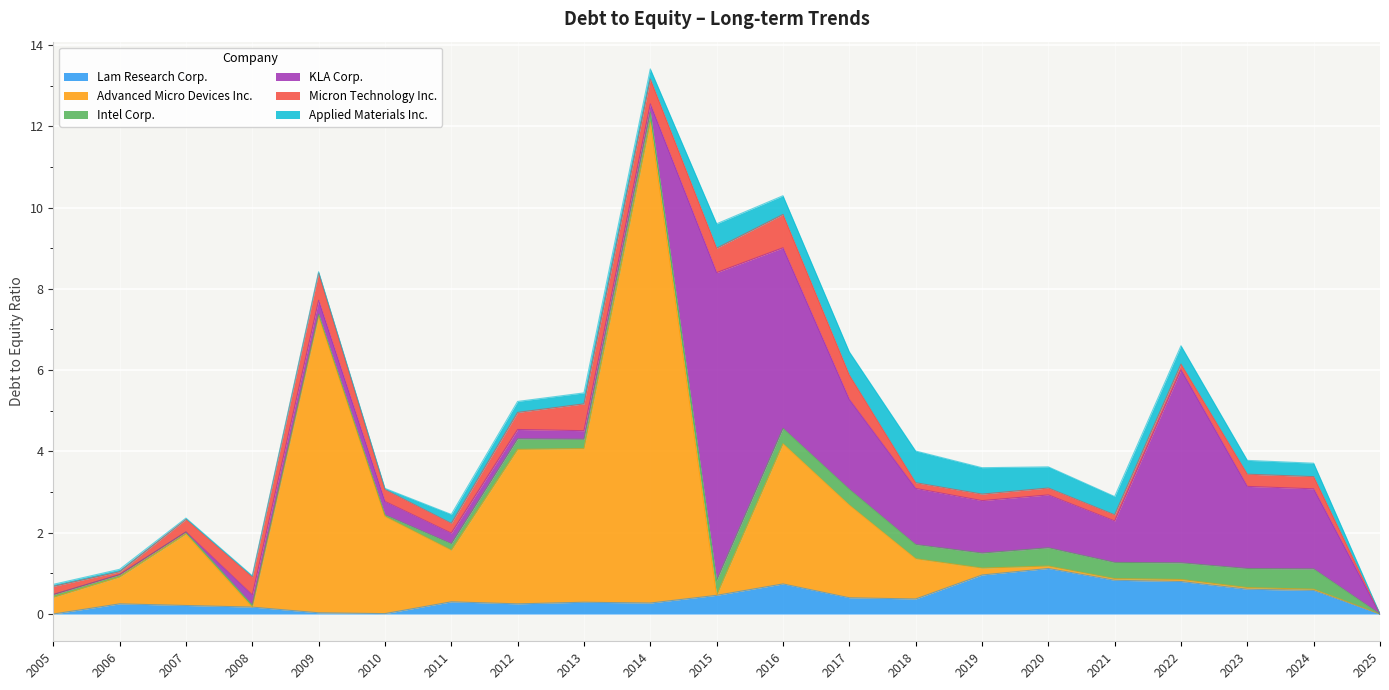

List the labels in order of Applied Materials Inc. value, largest first.

2018, 2019, 2015, 2017, 2020, 2016, 2021, 2022, 2023, 2024, 2012, 2013, 2014, 2011, 2006, 2005, 2007, 2008, 2009, 2010, 2025